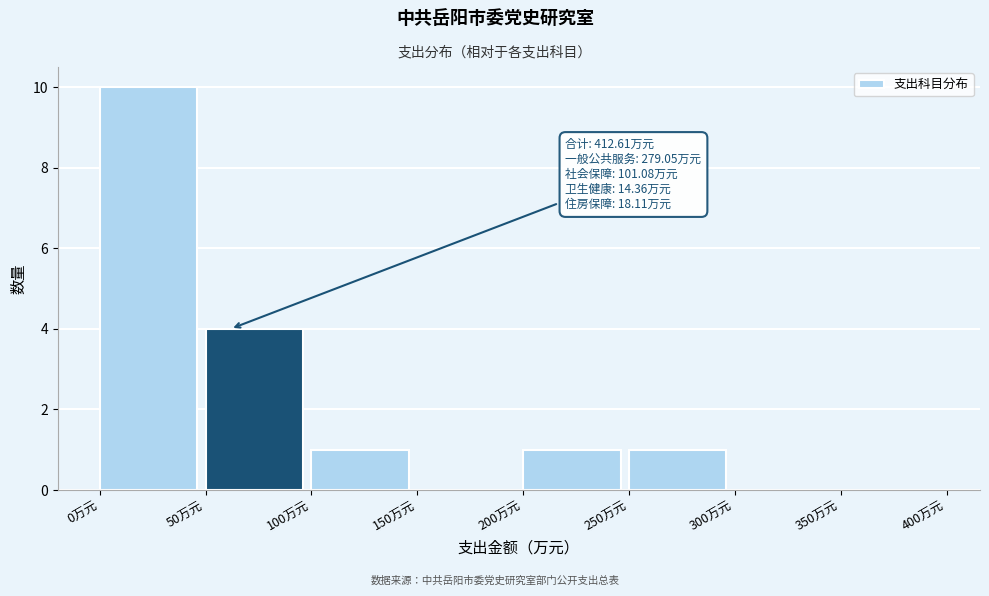

Over which range of the x-axis is the bar tallest?

0 to 50